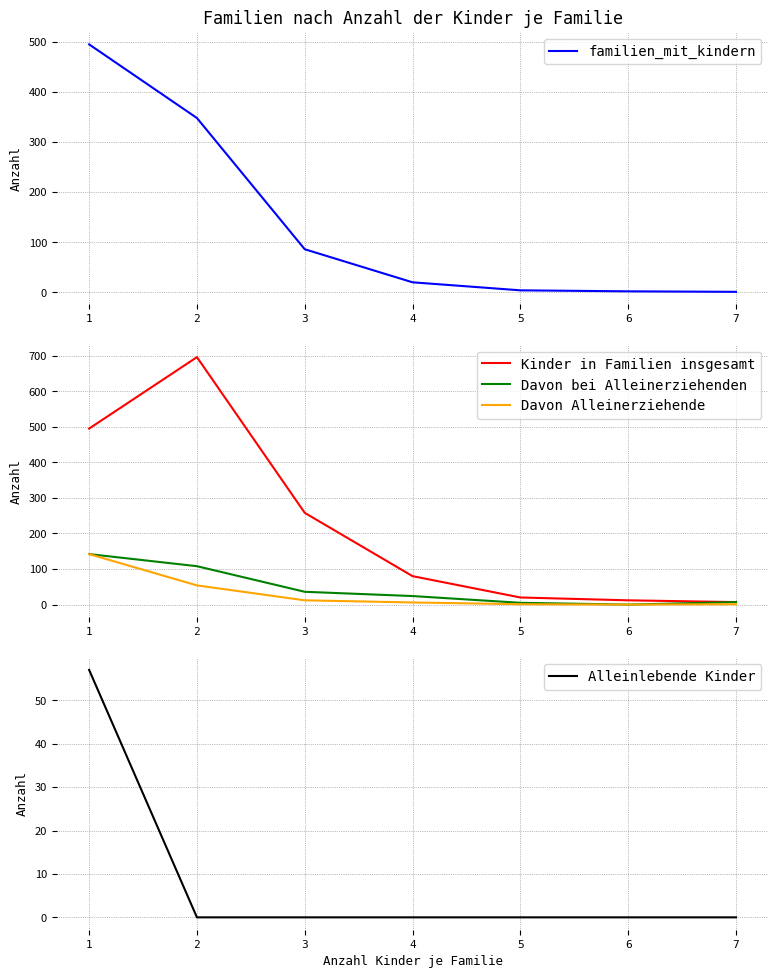

What is the difference between the familien_mit_kindern values at 7 and 1?

494